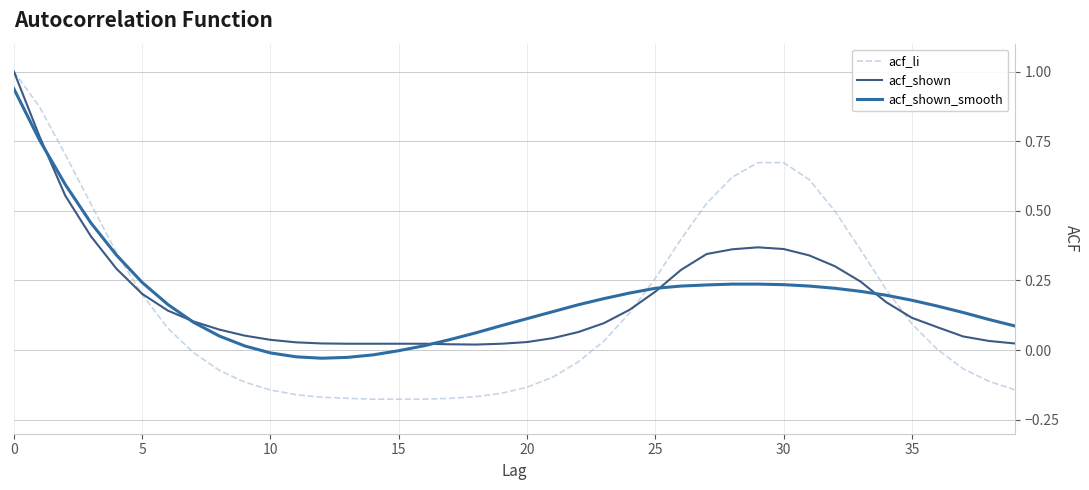

Which series has the largest range (max minus min)?

acf_li